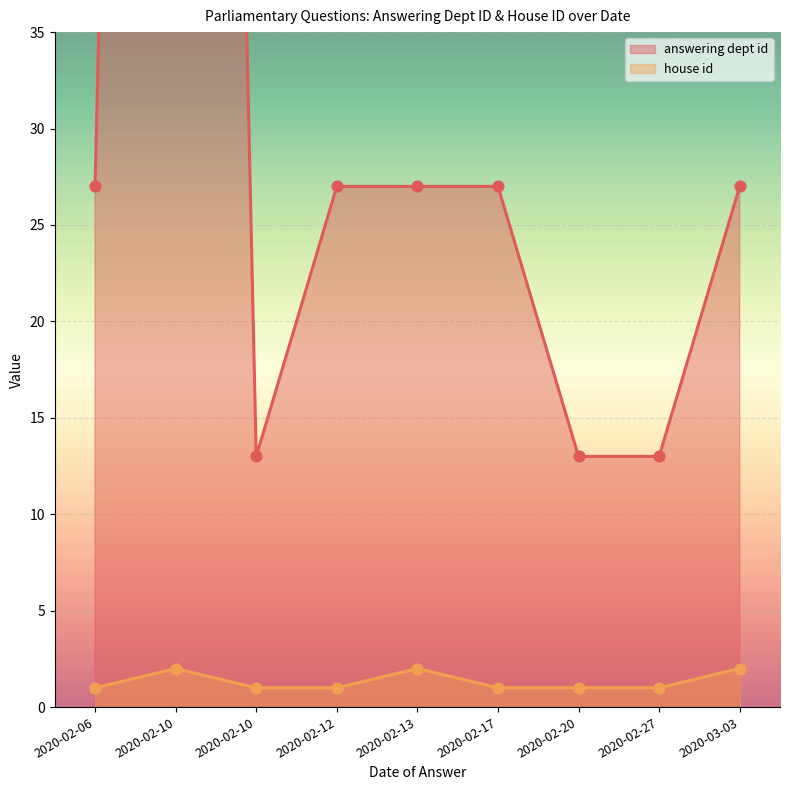

What are all the series names shown in the legend?

answering dept id, house id